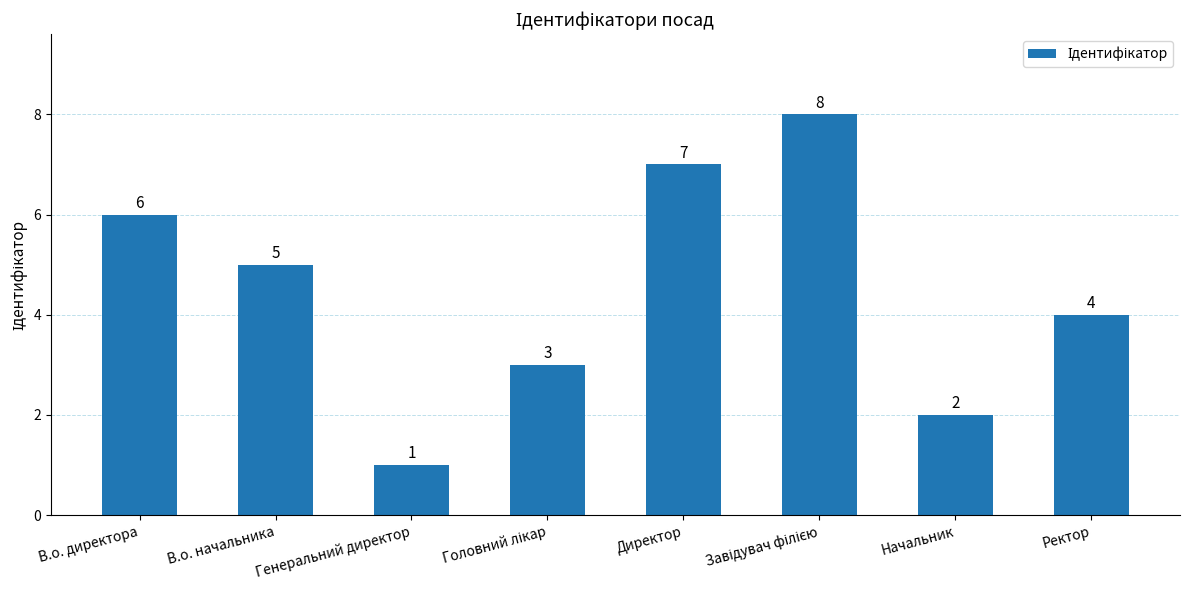

Is it true that the value at В.о. директора is 2?

False